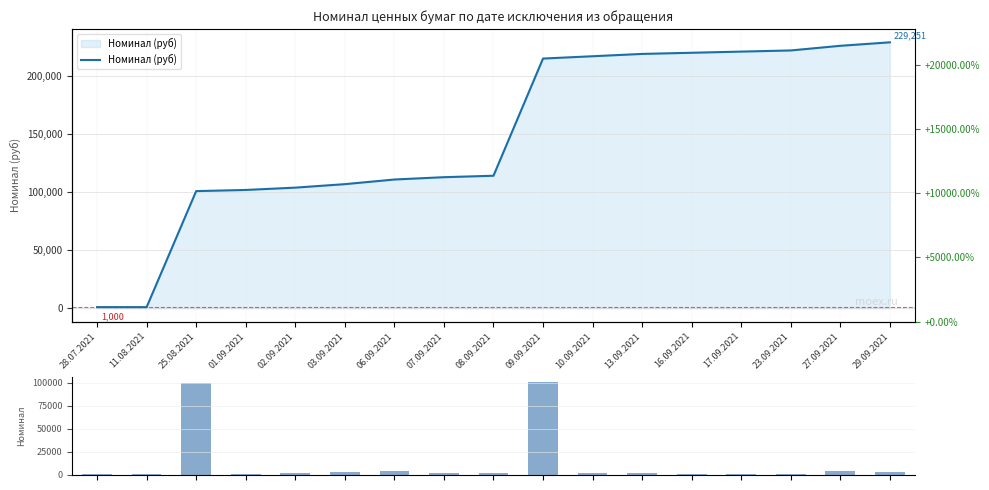

At which category does the chart reach its peak across all series?

09.09.2021